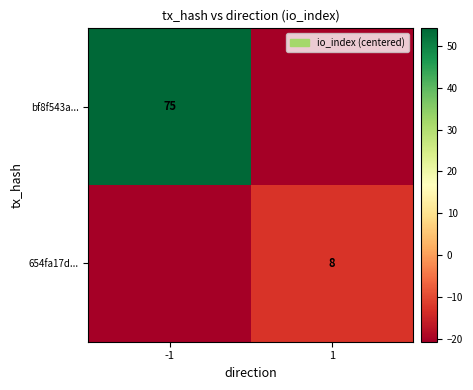

The 654fa17d... series shows -20.8 at -1. True or false?

True